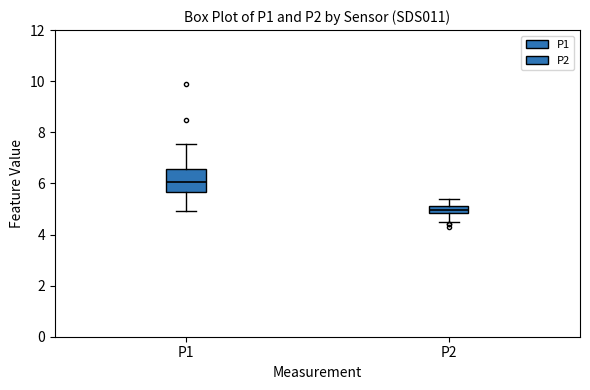

Which box has the highest median line?

P1